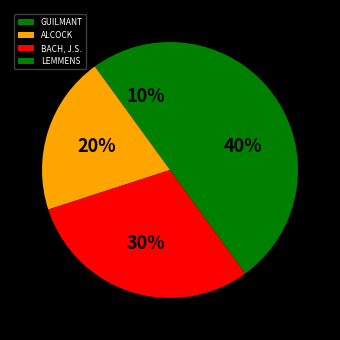

Rank the categories by value from lowest to highest.

GUILMANT, ALCOCK, BACH, J.S., LEMMENS